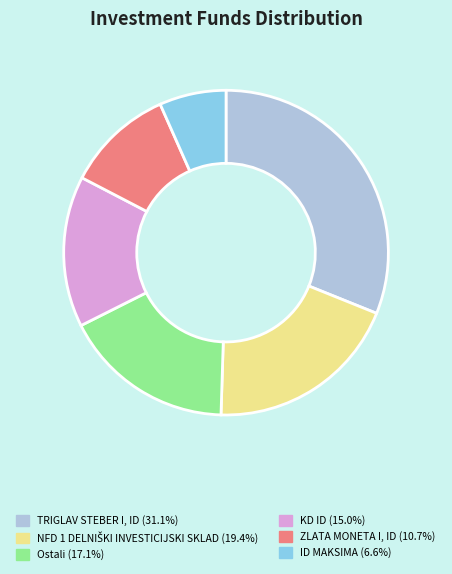

Which has a higher value, KD ID or TRIGLAV STEBER I, ID?

TRIGLAV STEBER I, ID